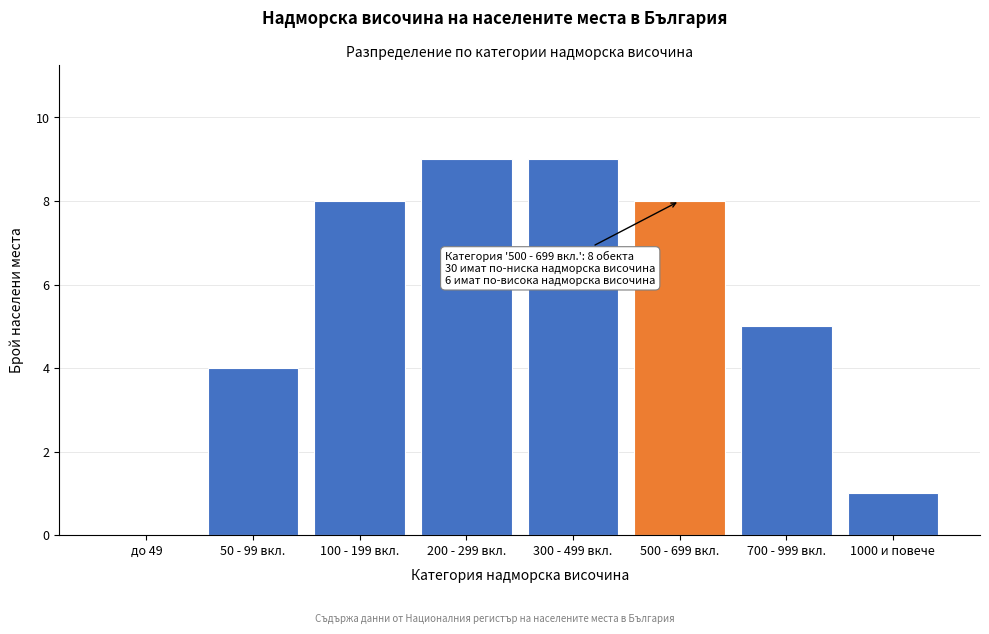

Reading right to left, transcribe all the data shown in this chart.

1000 и повече=1	700 - 999 вкл.=5	500 - 699 вкл.=8	300 - 499 вкл.=9	200 - 299 вкл.=9	100 - 199 вкл.=8	50 - 99 вкл.=4	до 49=0